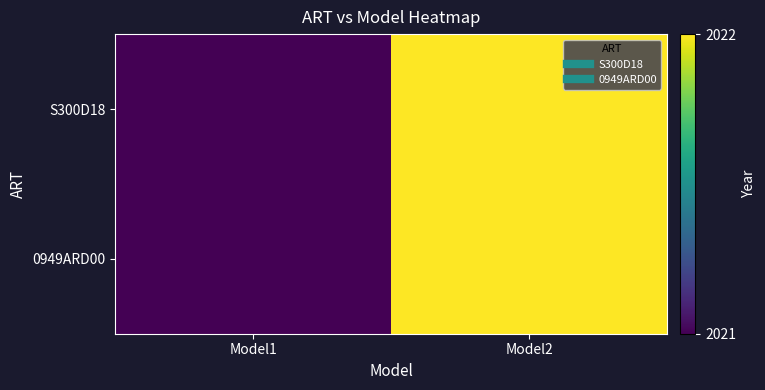

What is the total value across all series at Model2?

4044